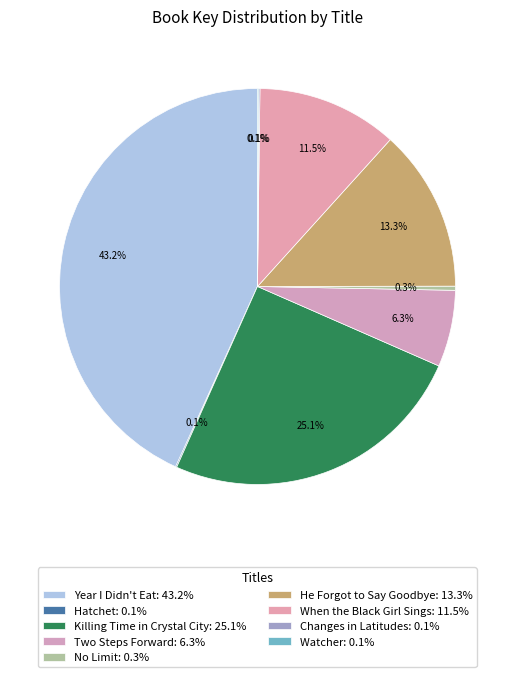

The Watcher slice represents 0% of the pie. True or false?

True